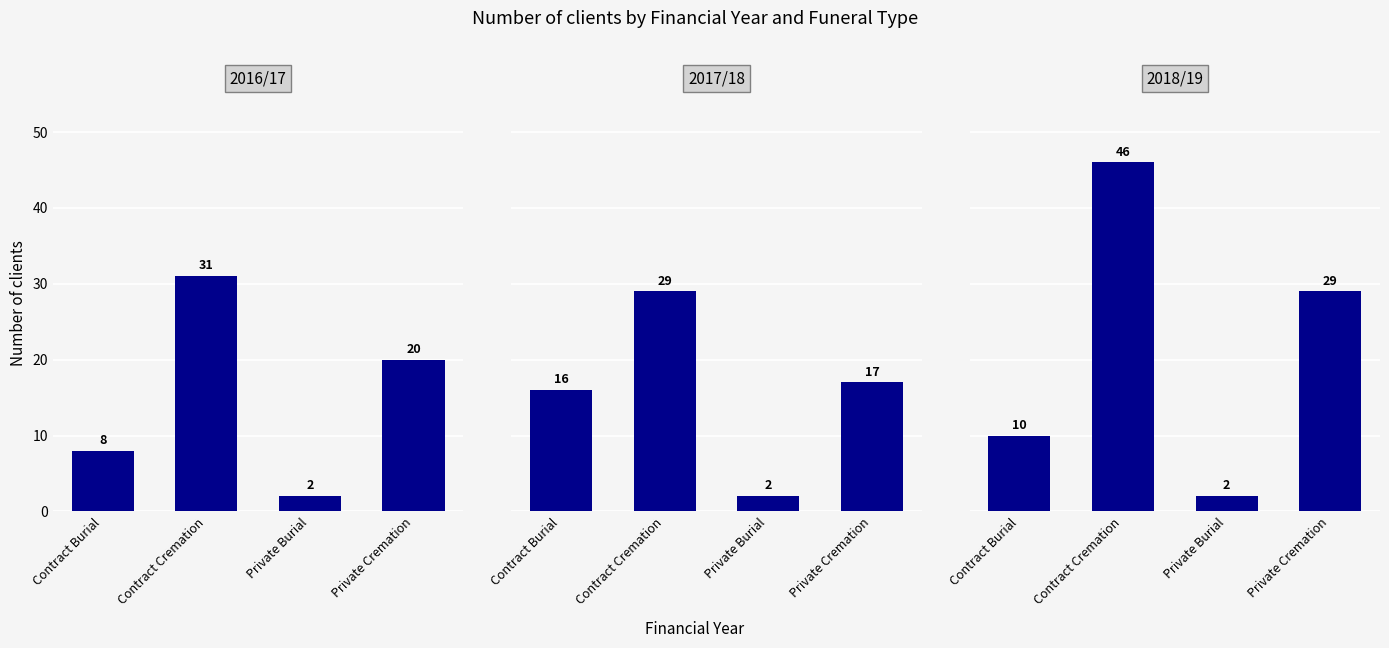

True or false: 2018/19 has a value of 29 at Private Cremation.

True